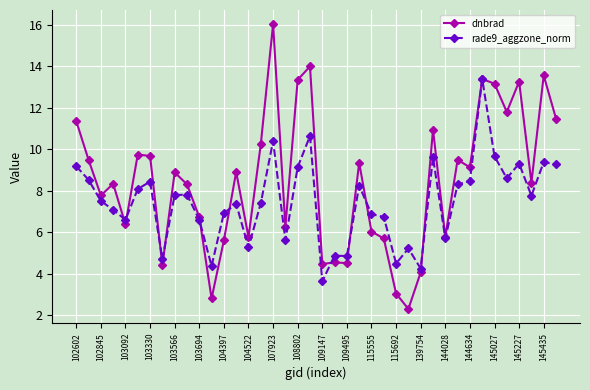

True or false: dnbrad has more than 2 points higher than both neighbors.

True